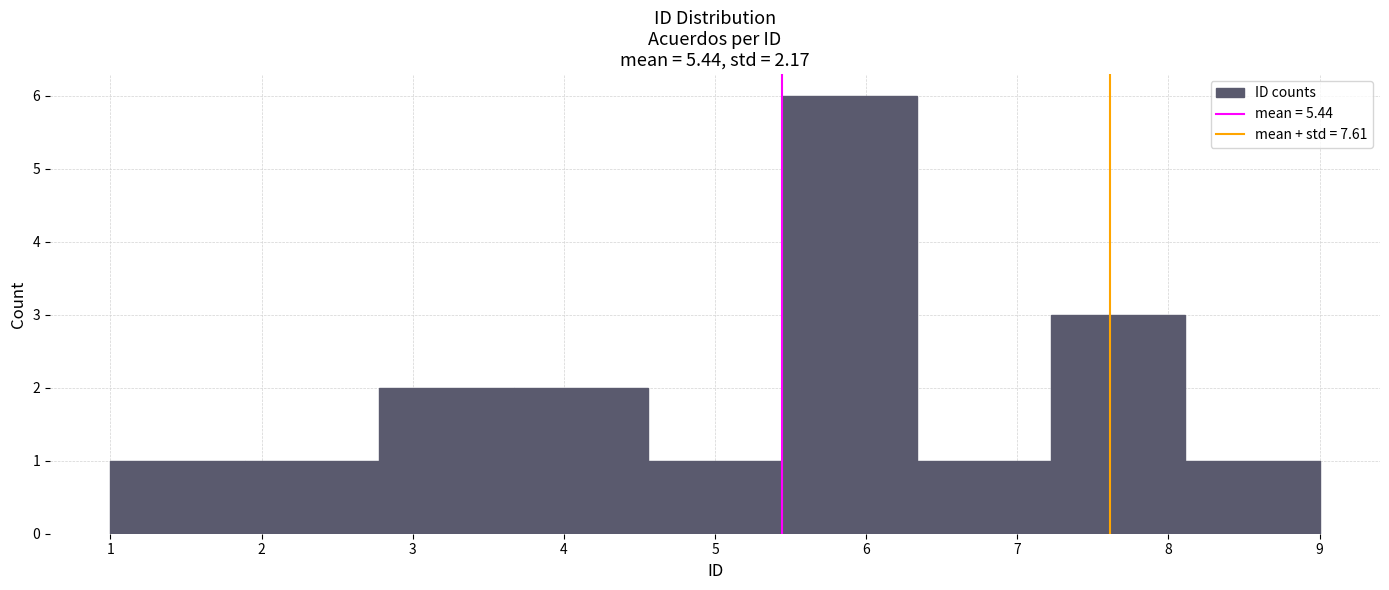

Which range on the x-axis has the tallest bar?

5.4 to 6.3